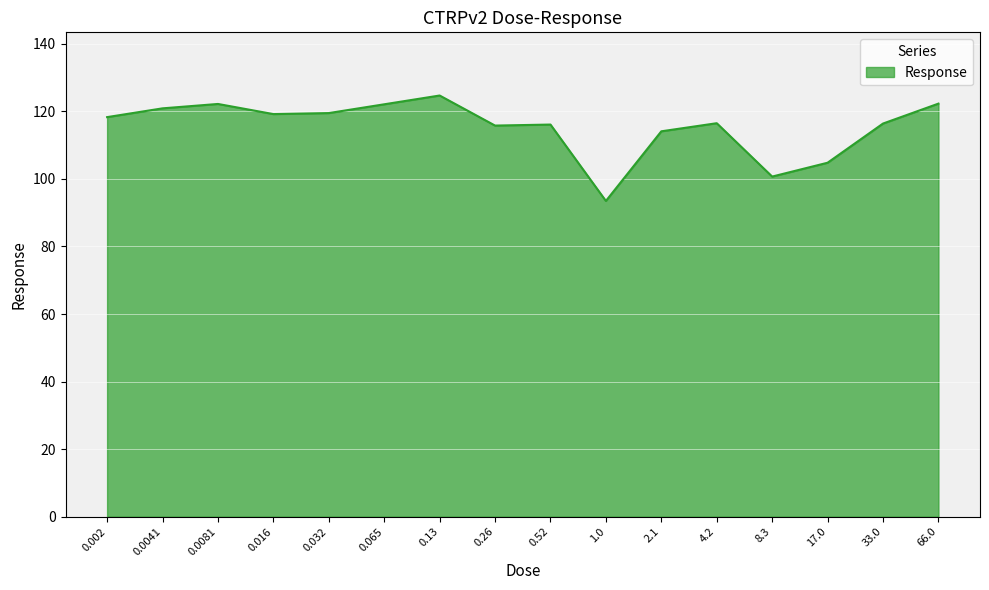

What is the greatest value displayed?

124.7